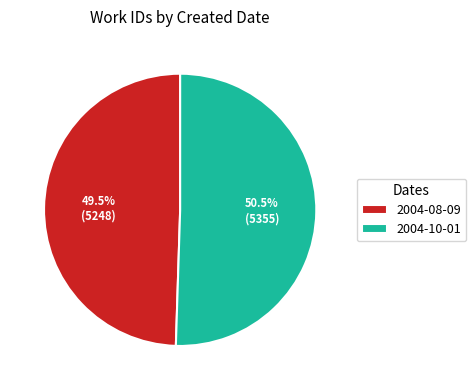

Rank the categories by value from lowest to highest.

2004-08-09, 2004-10-01